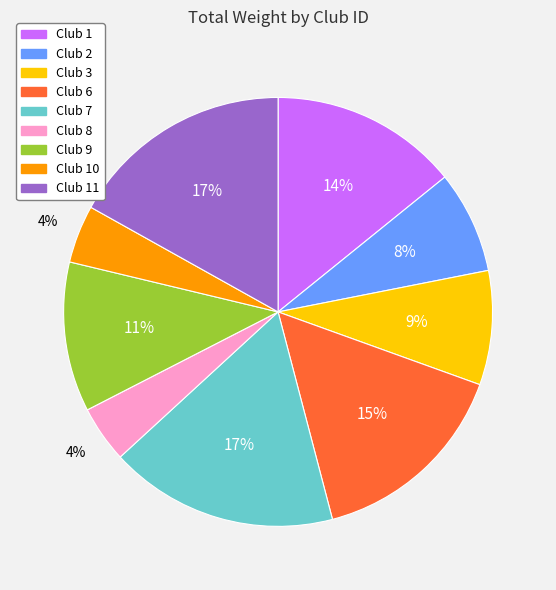

How many segments does this pie chart have?

9